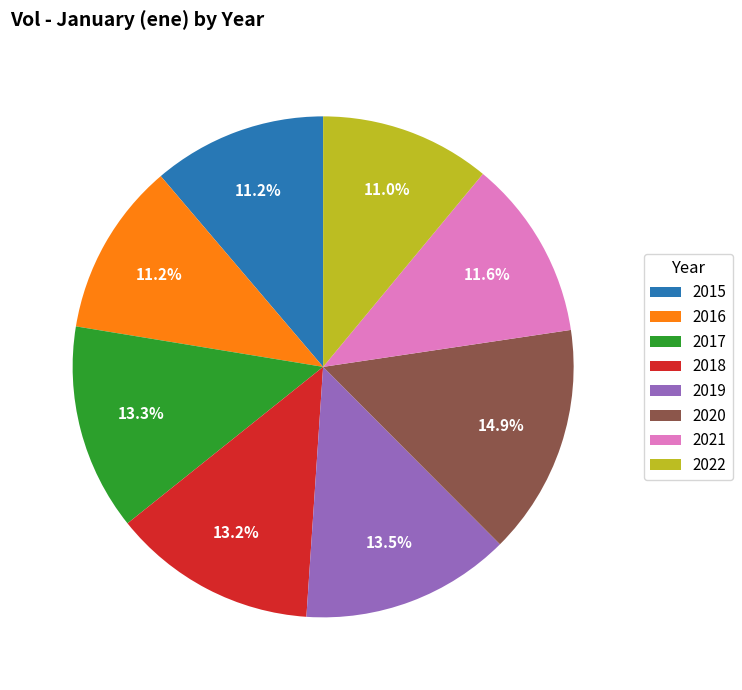

How many segments does this pie chart have?

8